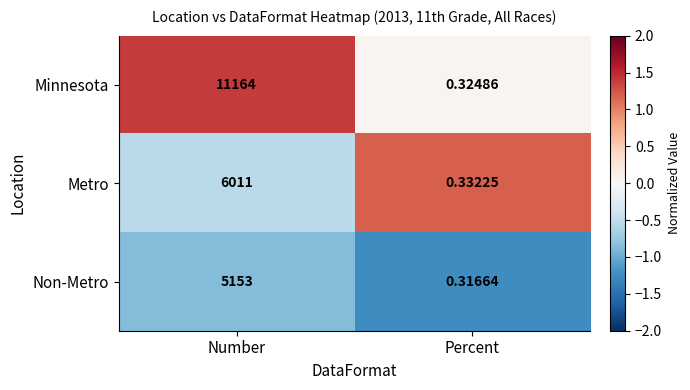

Which category has the highest value in the Non-Metro series?

Number